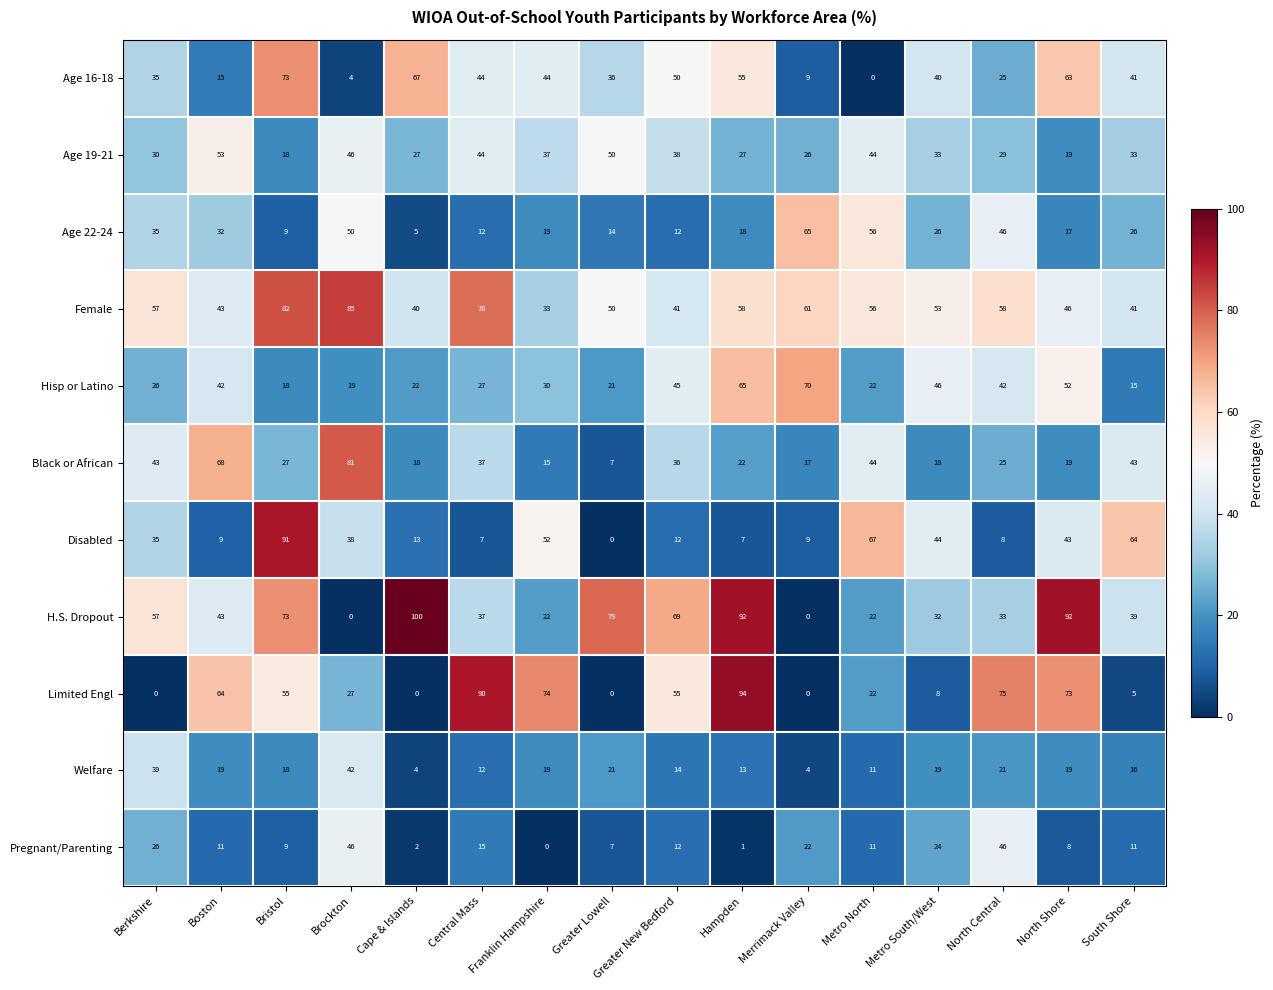

True or false: Welfare has a value of 19 at Metro South/West.

True